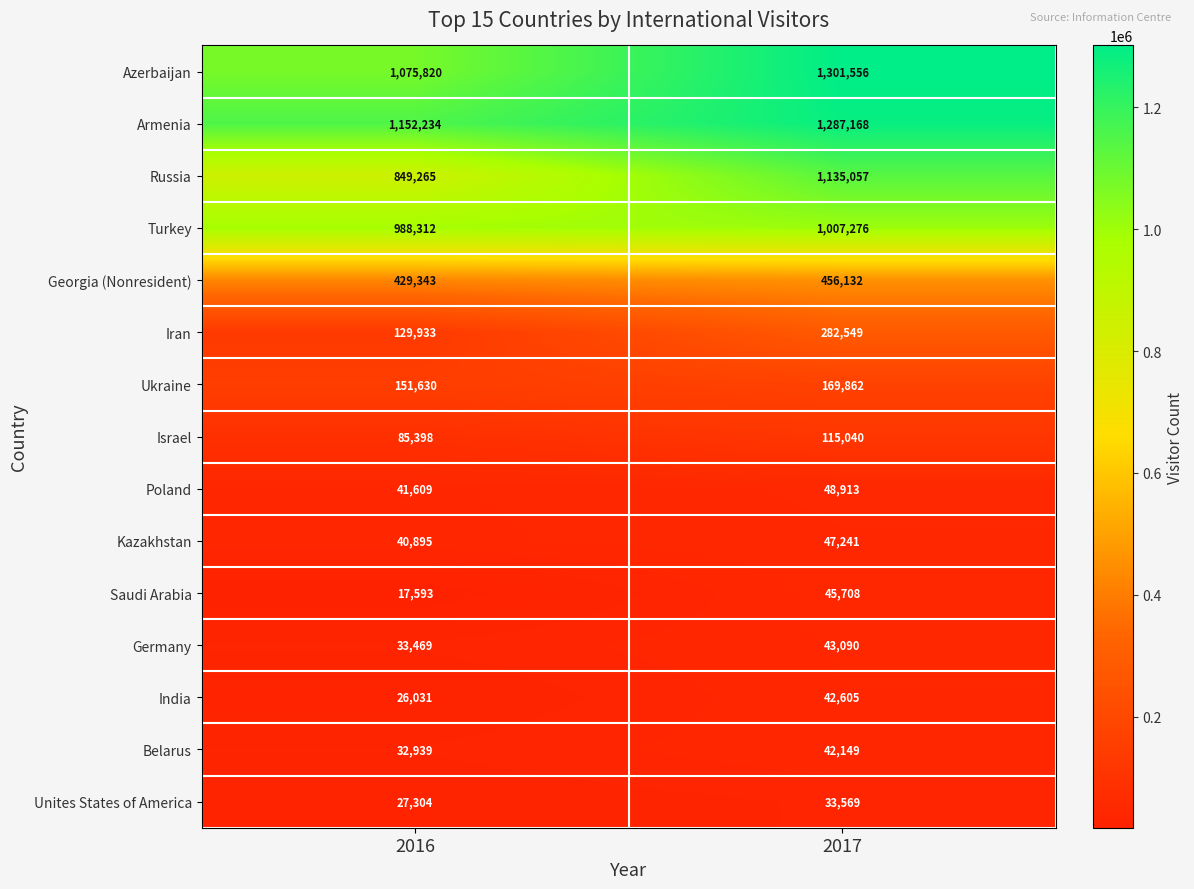

Which series has the largest total across all categories?

Armenia